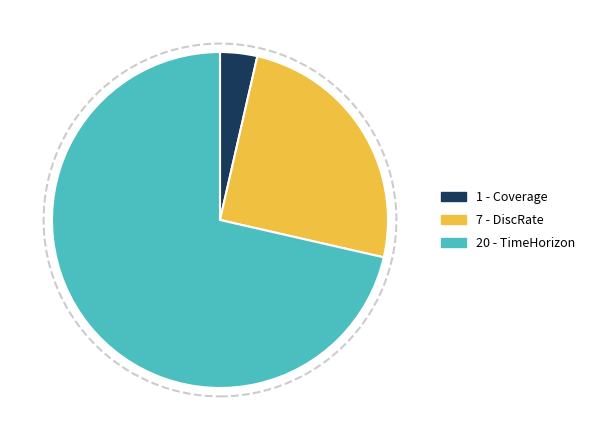

Is the sum of 7 - DiscRate and 1 - Coverage greater than half?

No